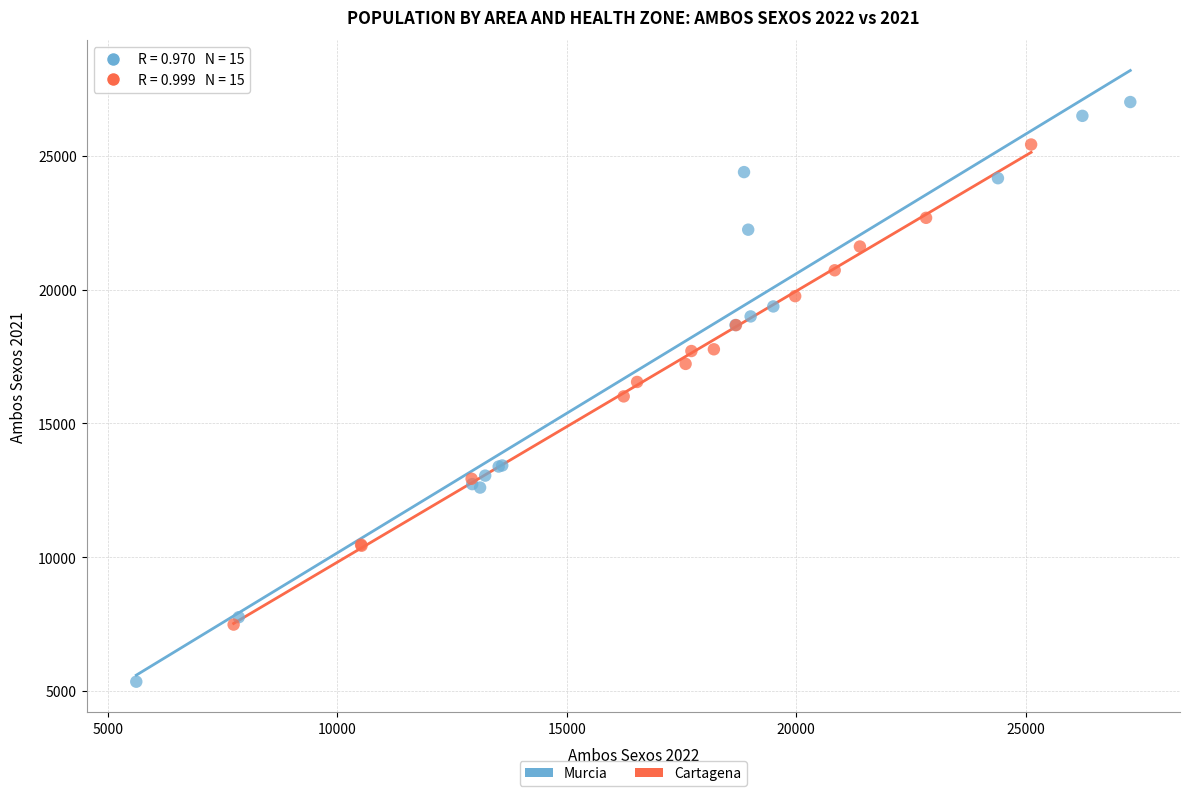

Which series contains the lowest Y value?

Murcia